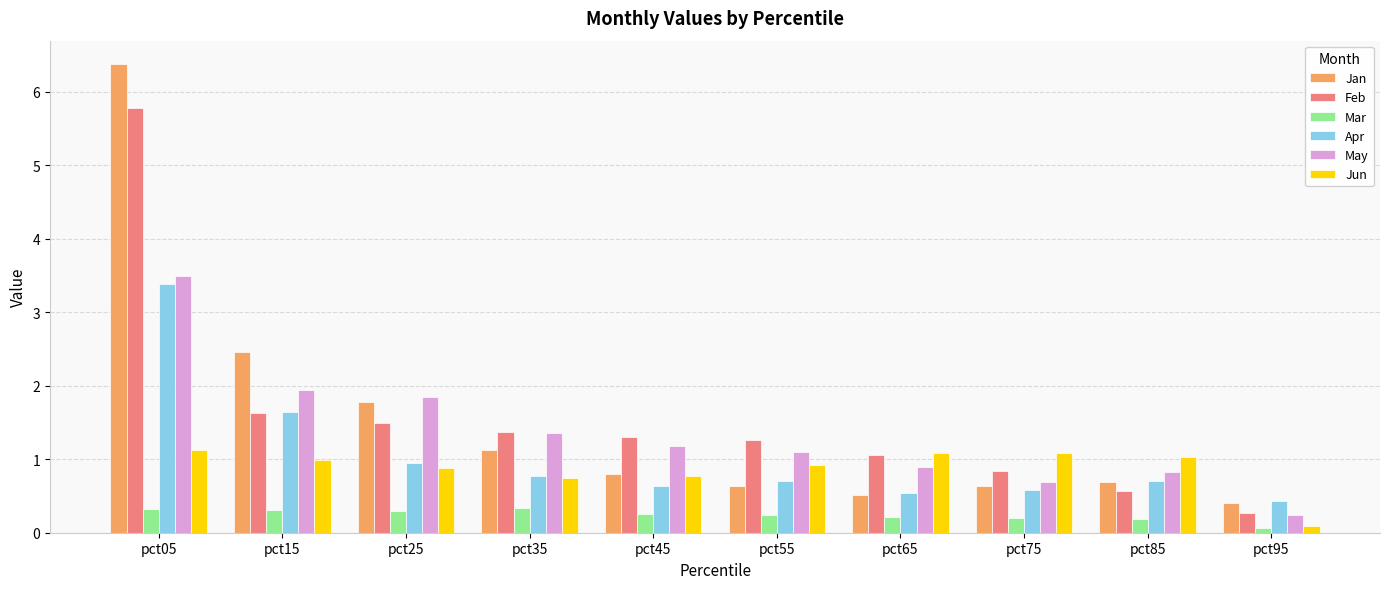

Which series has the widest spread of values?

Jan